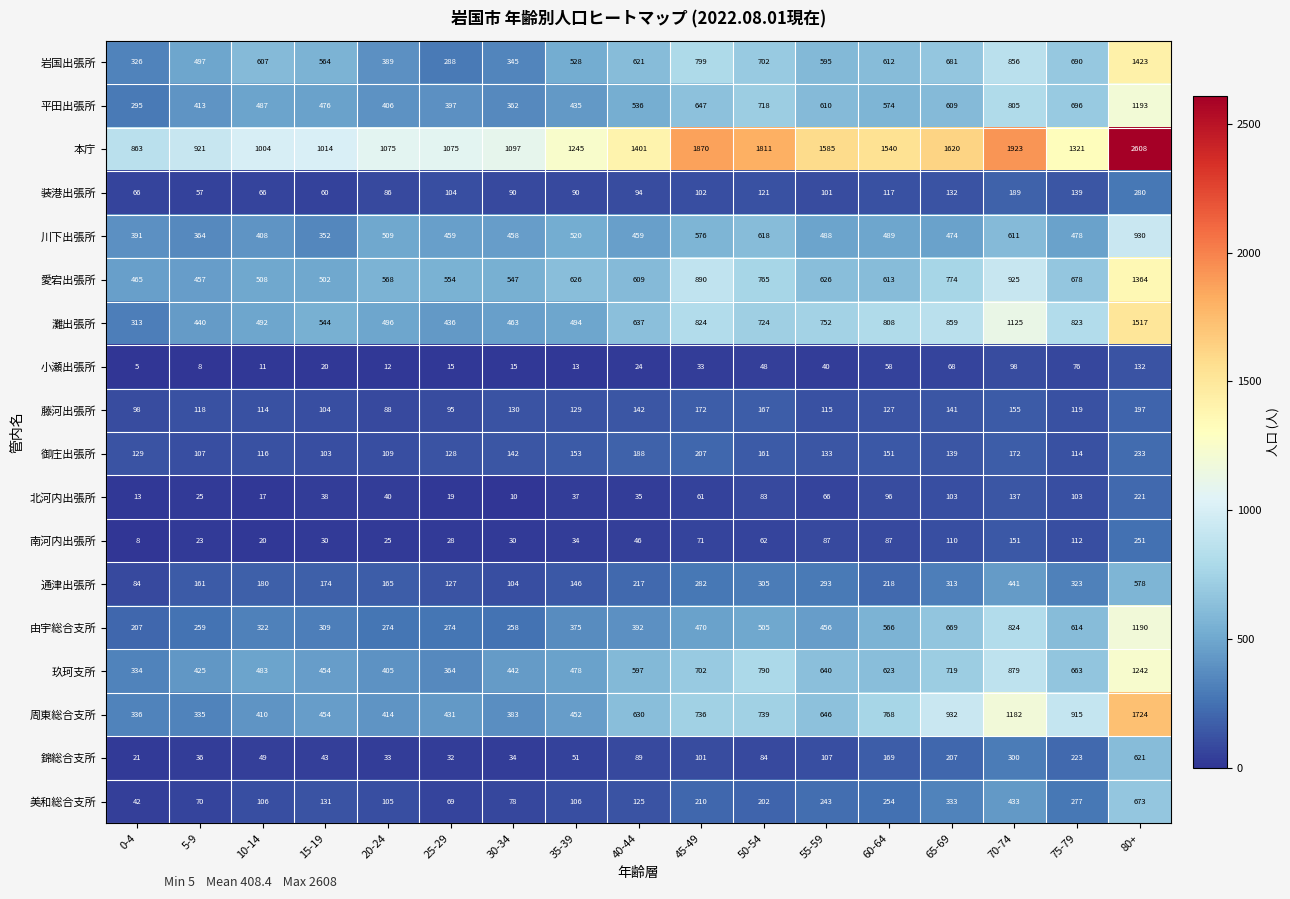

What is the difference between the maximum and minimum values in the 小瀬出張所 series?

127